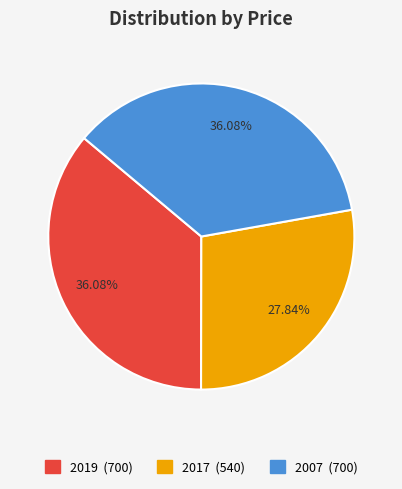

How many slices are in this pie chart?

3